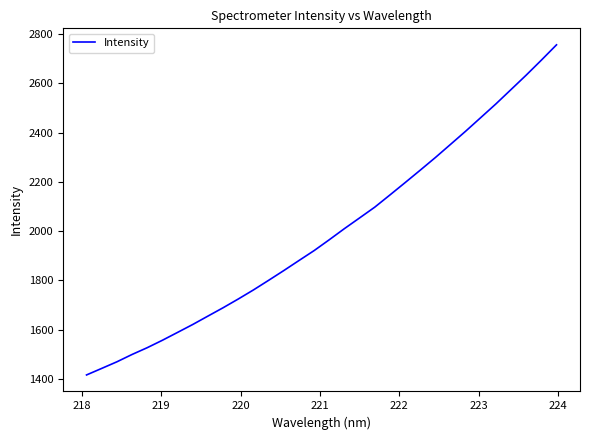

What is the minimum value shown in the chart?

1416.0